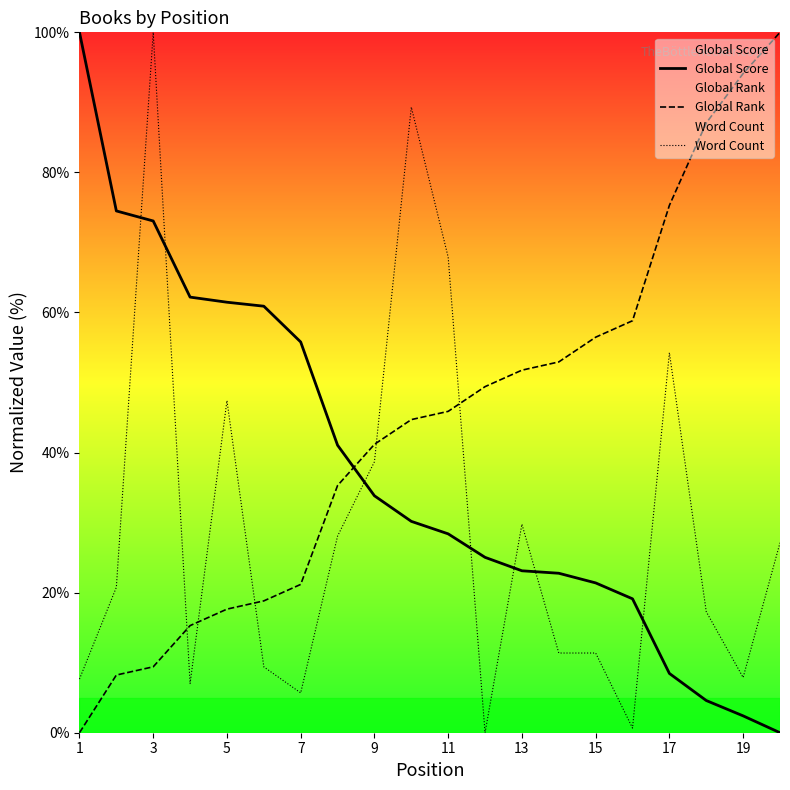

True or false: Global Rank has a value of 21.2 at 13.

False